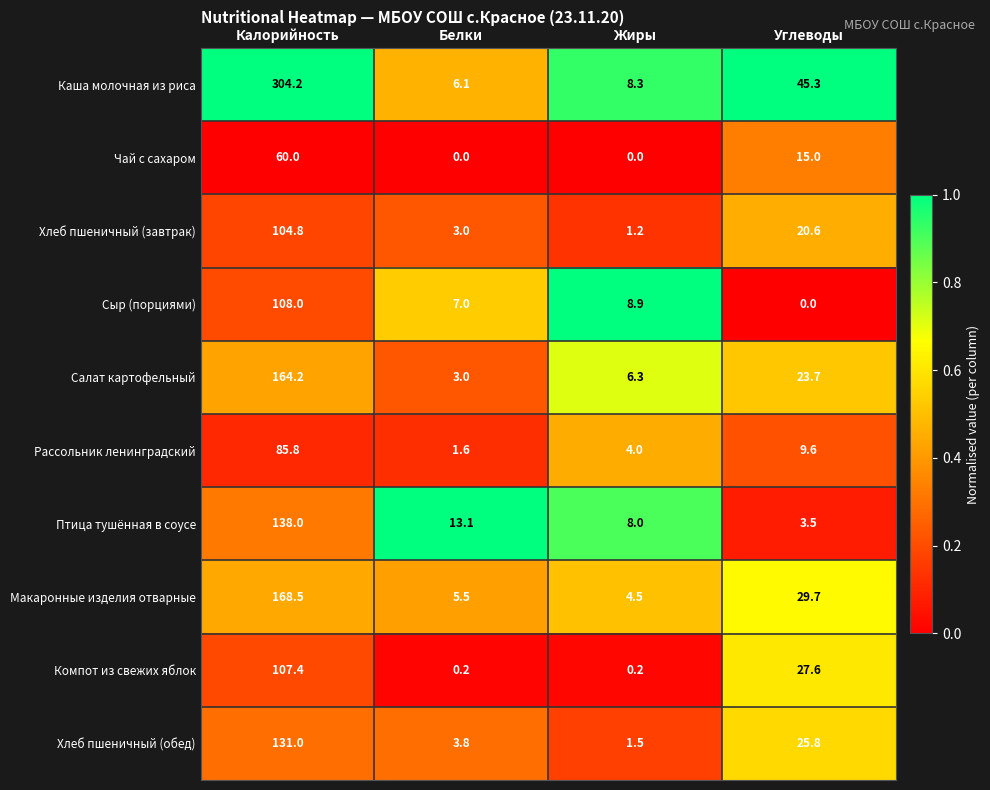

Rank the series at Жиры from highest to lowest value.

Сыр (порциями), Каша молочная из риса, Птица тушённая в соусе, Салат картофельный, Макаронные изделия отварные, Рассольник ленинградский, Хлеб пшеничный (обед), Хлеб пшеничный (завтрак), Компот из свежих яблок, Чай с сахаром